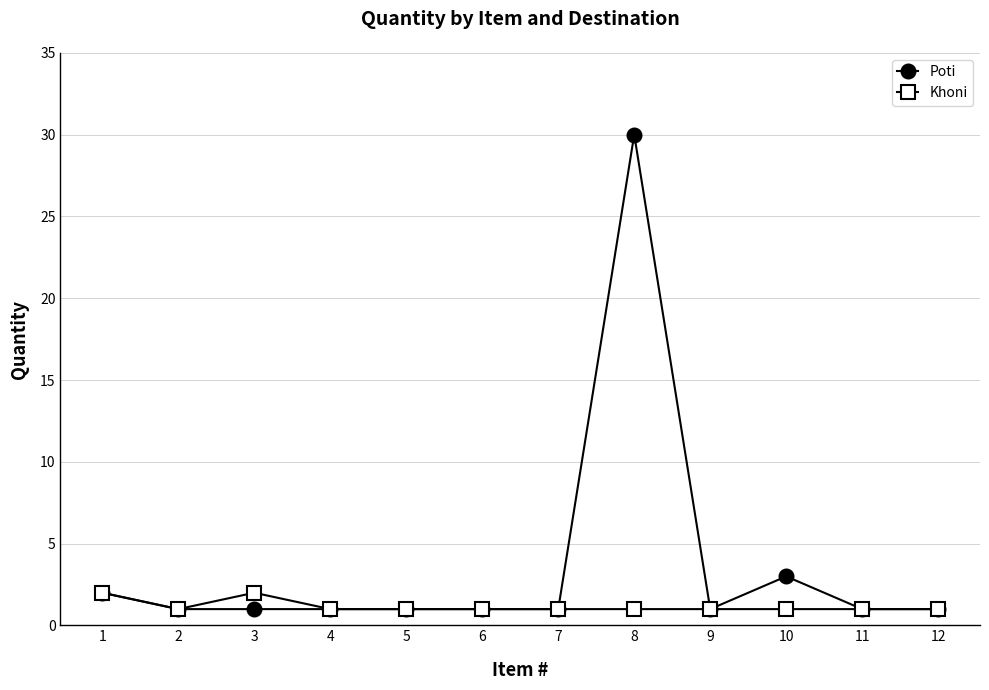

How many lines are shown in the chart?

2